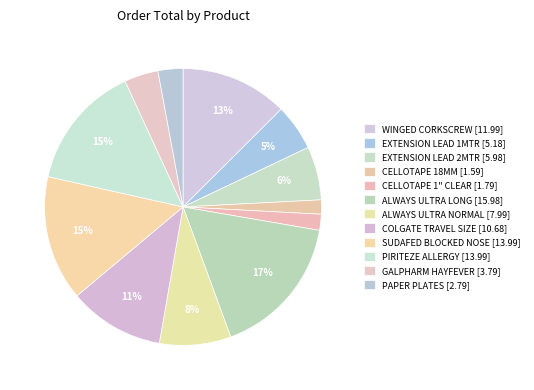

How much of the chart is everything except EXTENSION LEAD 1MTR?

94.6%